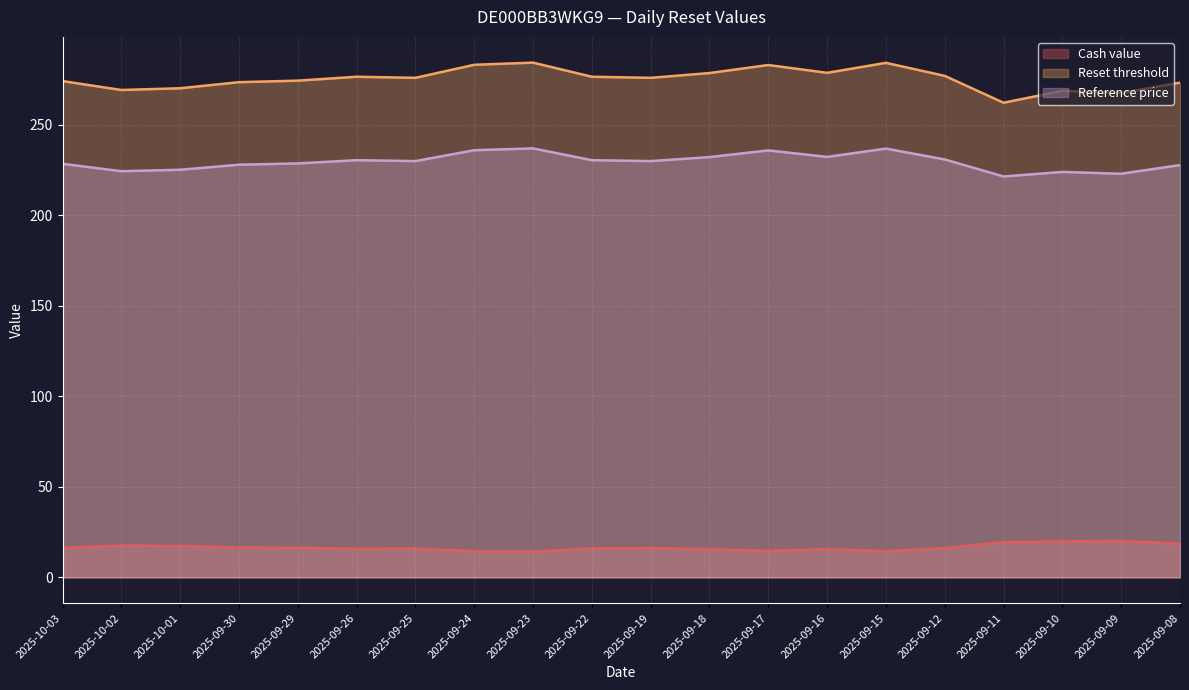

What is the maximum value shown in the chart?

284.4